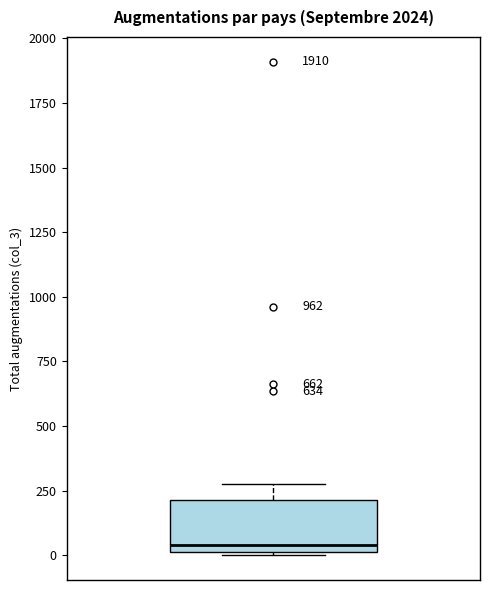

Where is the upper edge of the box on the y-axis? The values are not printed on the chart, so give them approximately, as read against the axis.

200